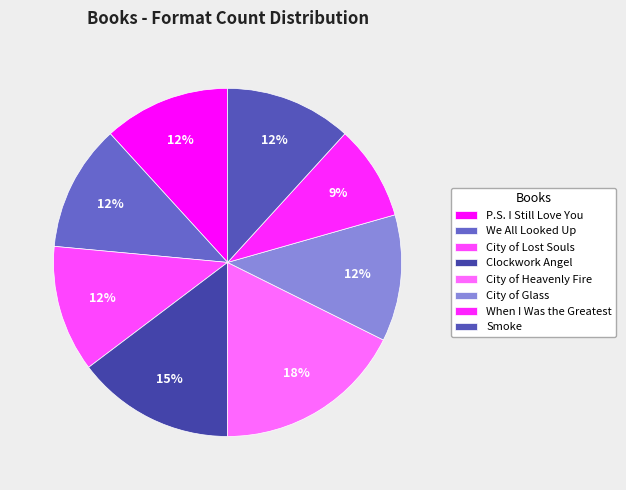

What percentage is the City of Glass slice, to the nearest percent?

12%